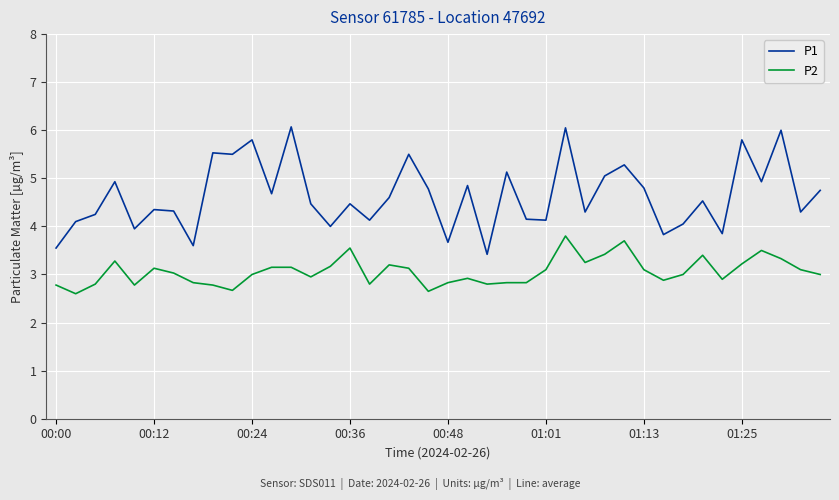

True or false: P1 and P2 cross at least once.

False